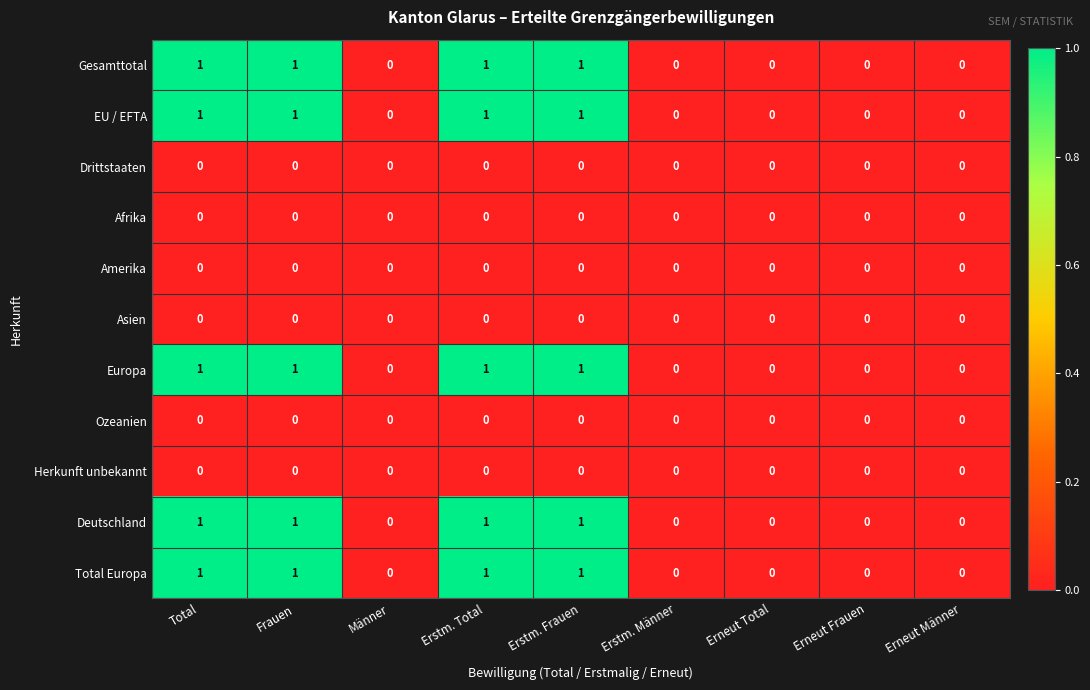

What is the total value across all series at Frauen?

5